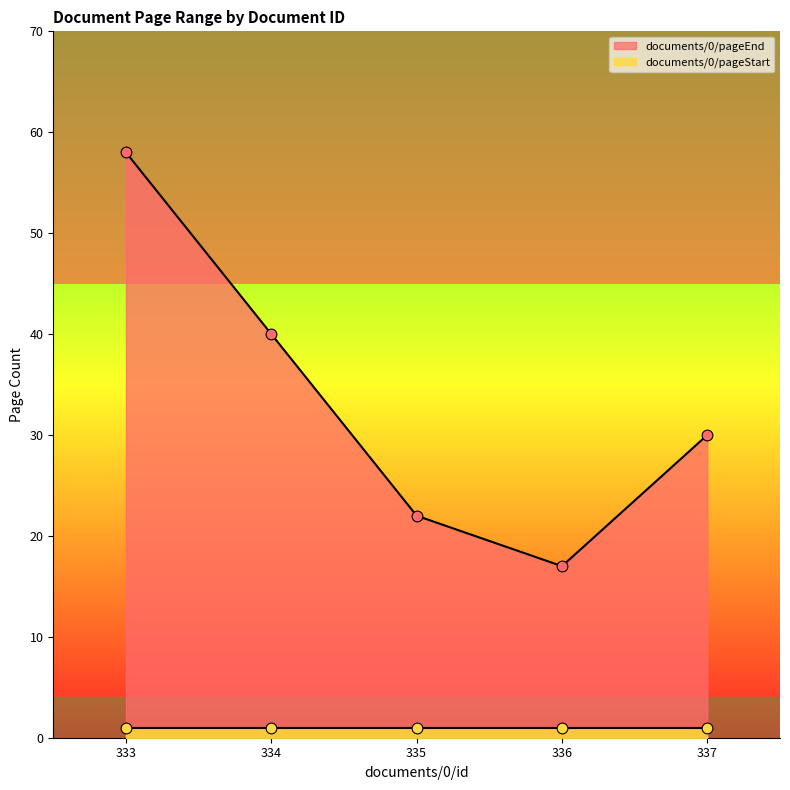

What is the ratio of the value at 333 to the value at 336?

3.4